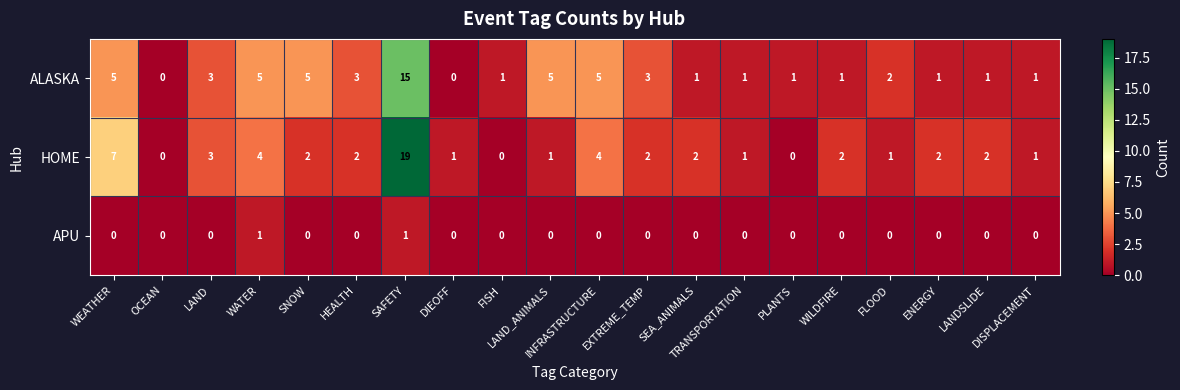

Rank the series by their maximum value, from lowest to highest.

APU, ALASKA, HOME